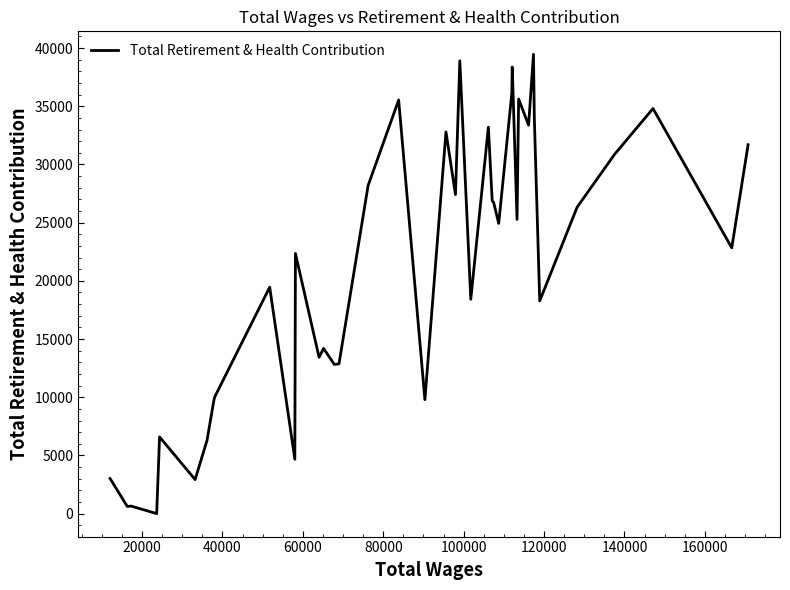

What is the difference between the maximum and minimum values?

39467